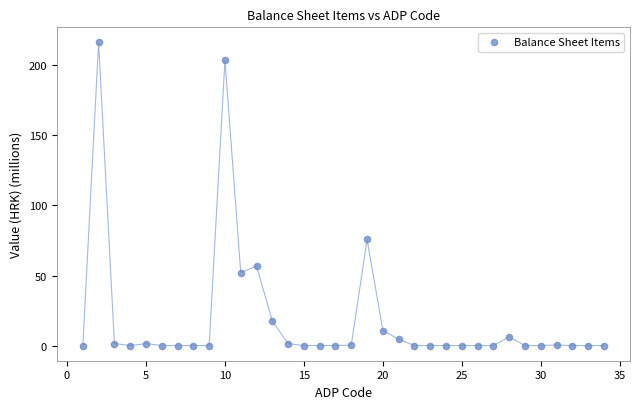

What is the range of Y values (max minus min)?

216.3